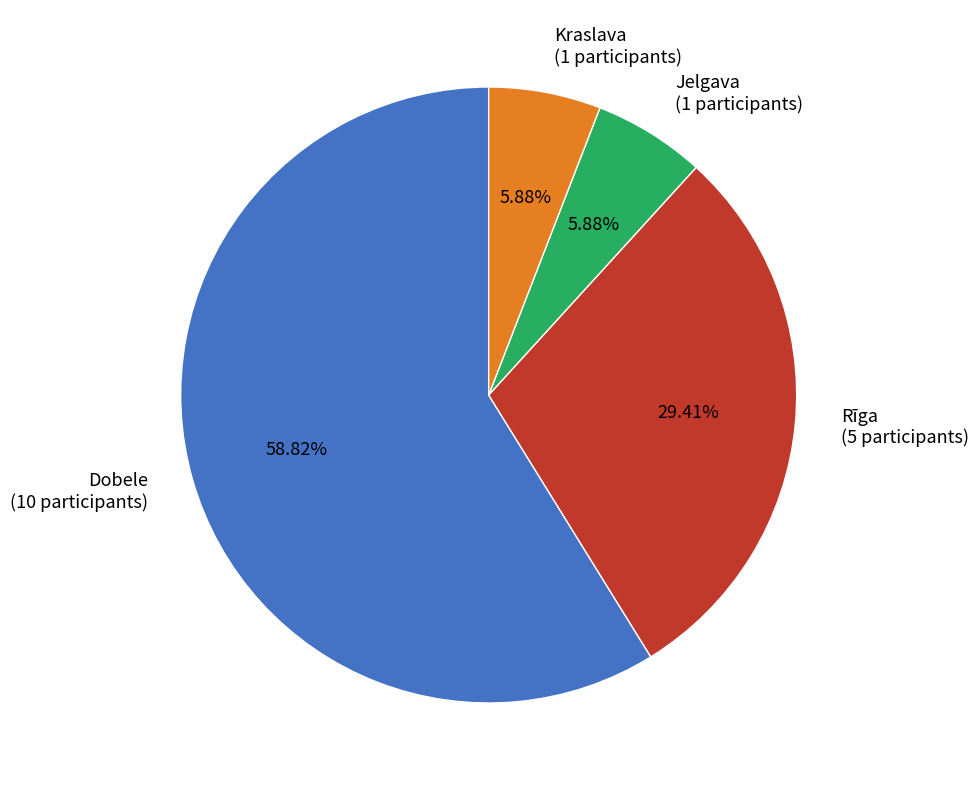

Which slice is the largest?

Dobele